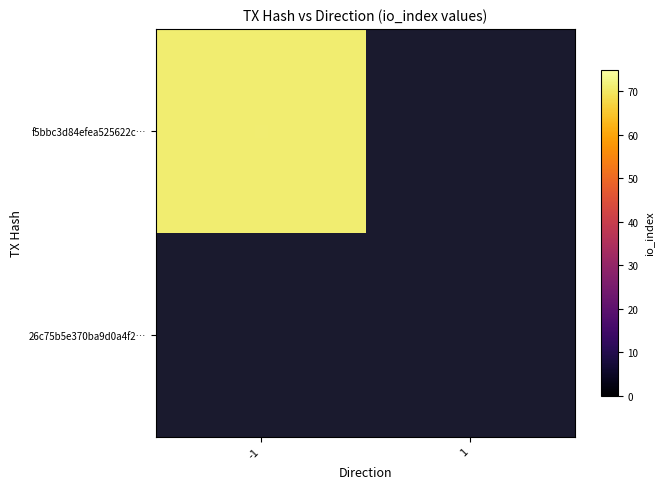

Reading right to left, extract all data points from this chart.

f5bbc3d84efea525622ca00c0ef3bb28f01baf8: 1=0	-1=71
26c75b5e370ba9d0a4f2ee28f947c82c15ea2fd: 1=0	-1=0